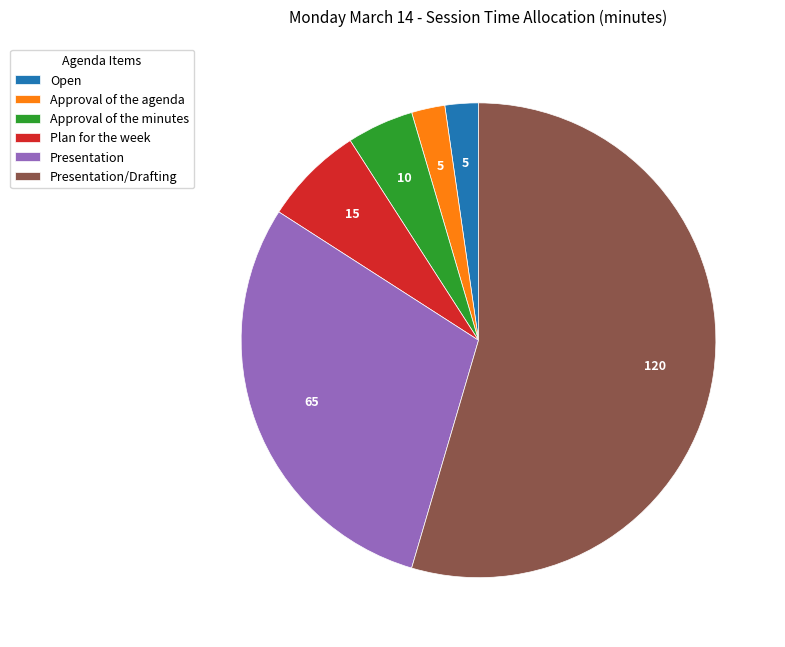

Count the number of slices in the pie.

6